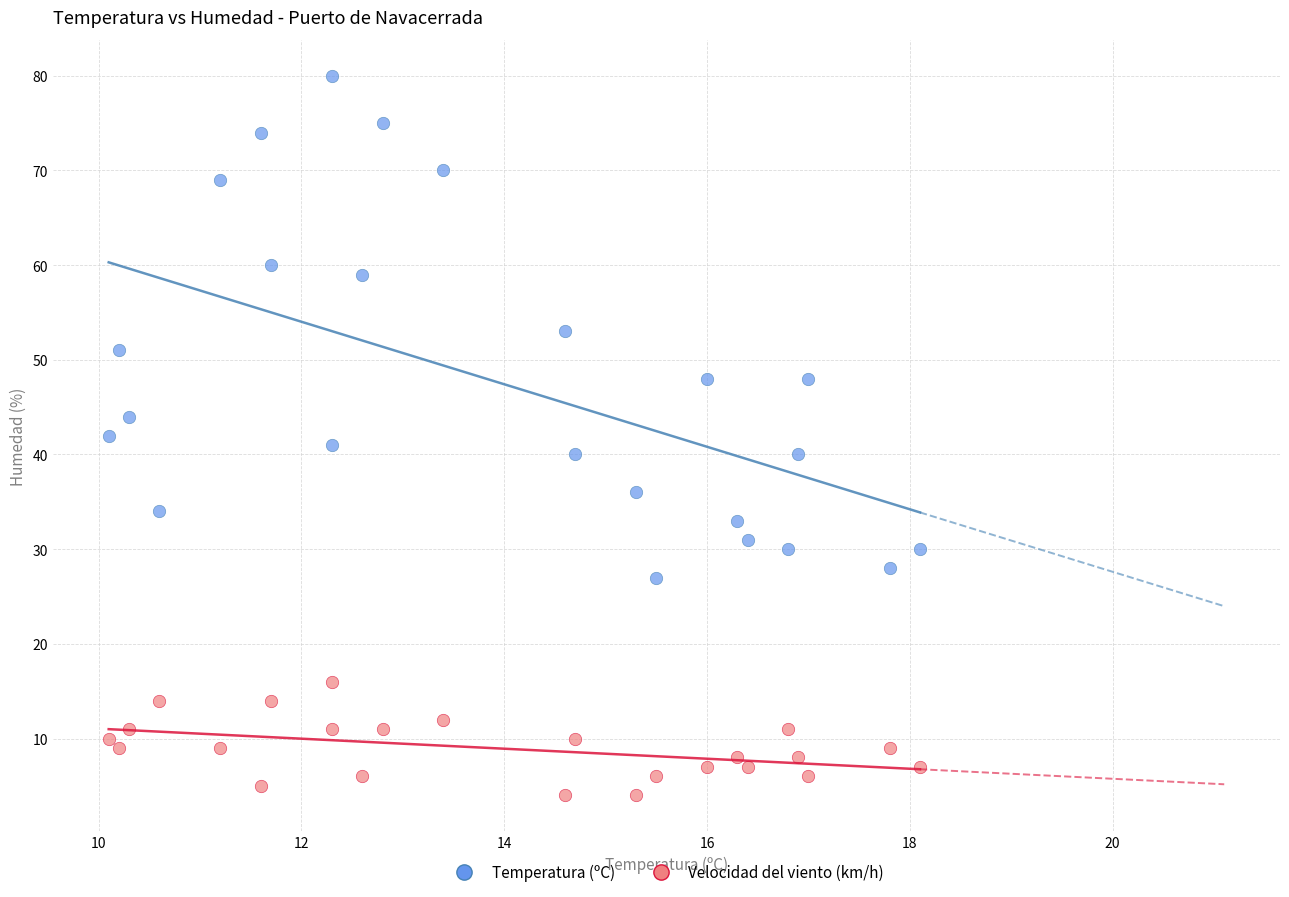

Which series reaches the minimum Y coordinate?

Velocidad del viento (km/h)